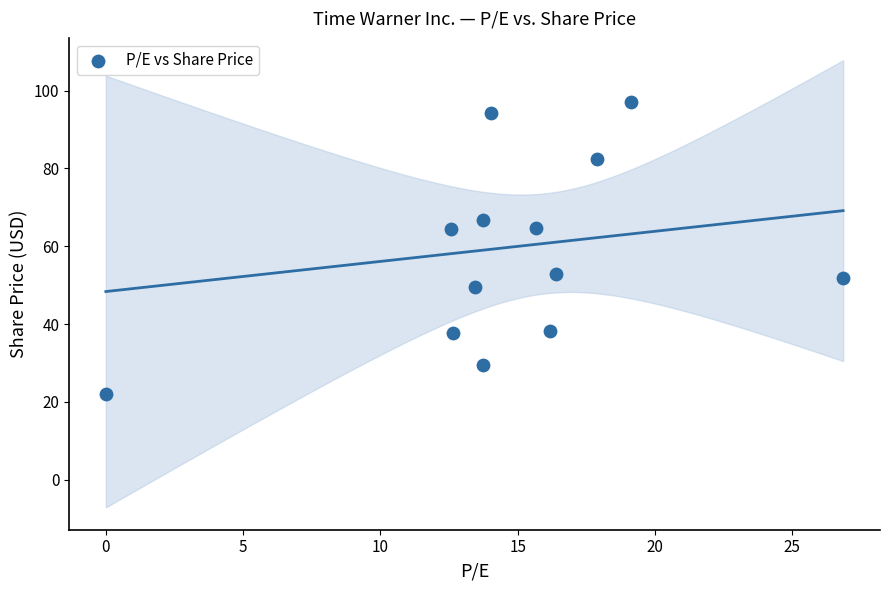

What is the range of X values (max minus min)?

26.9